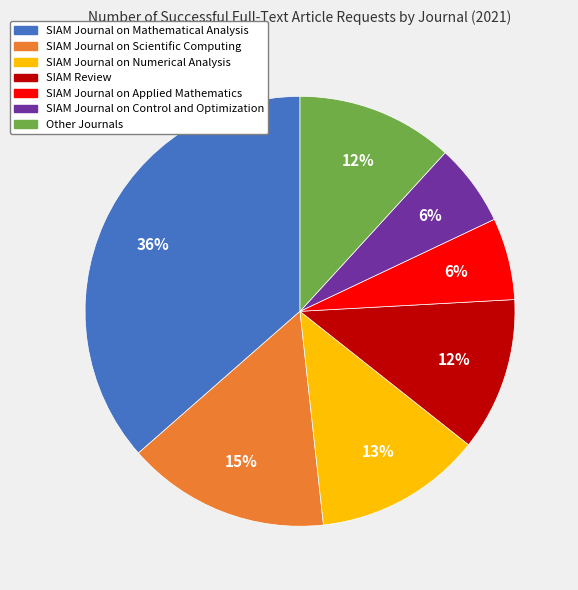

To the nearest percent, what portion does SIAM Journal on Applied Mathematics represent?

6%